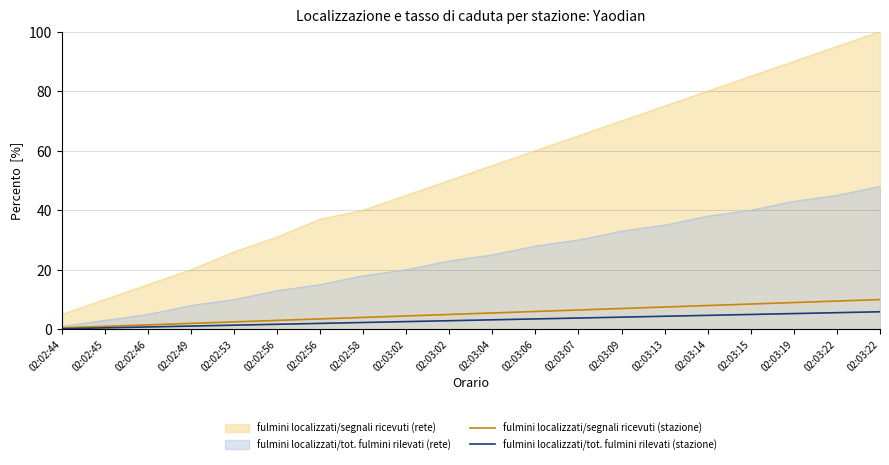

How many lines are shown in the chart?

4